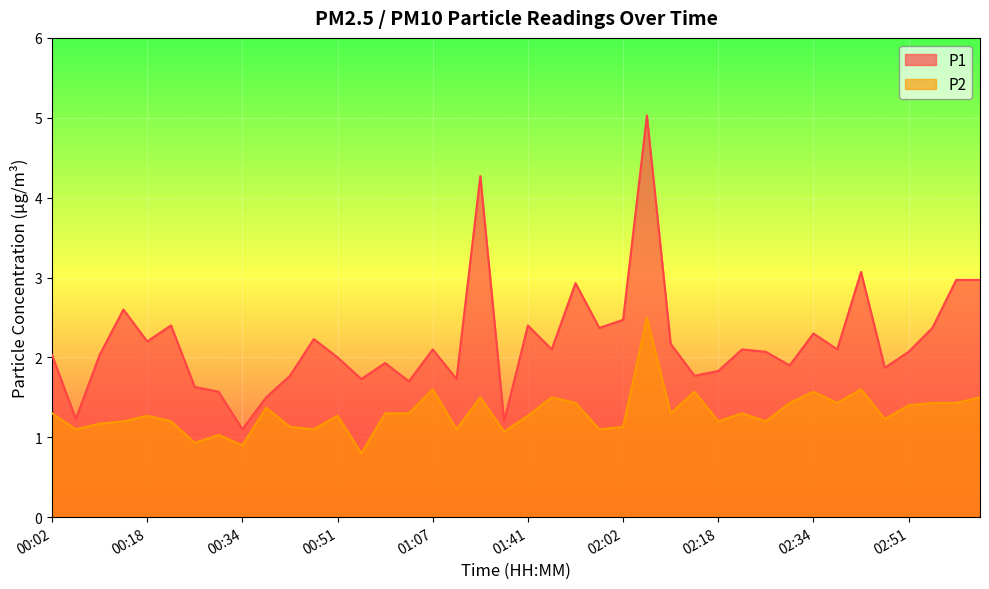

Where is P1 nearest to the value 3?

02:59